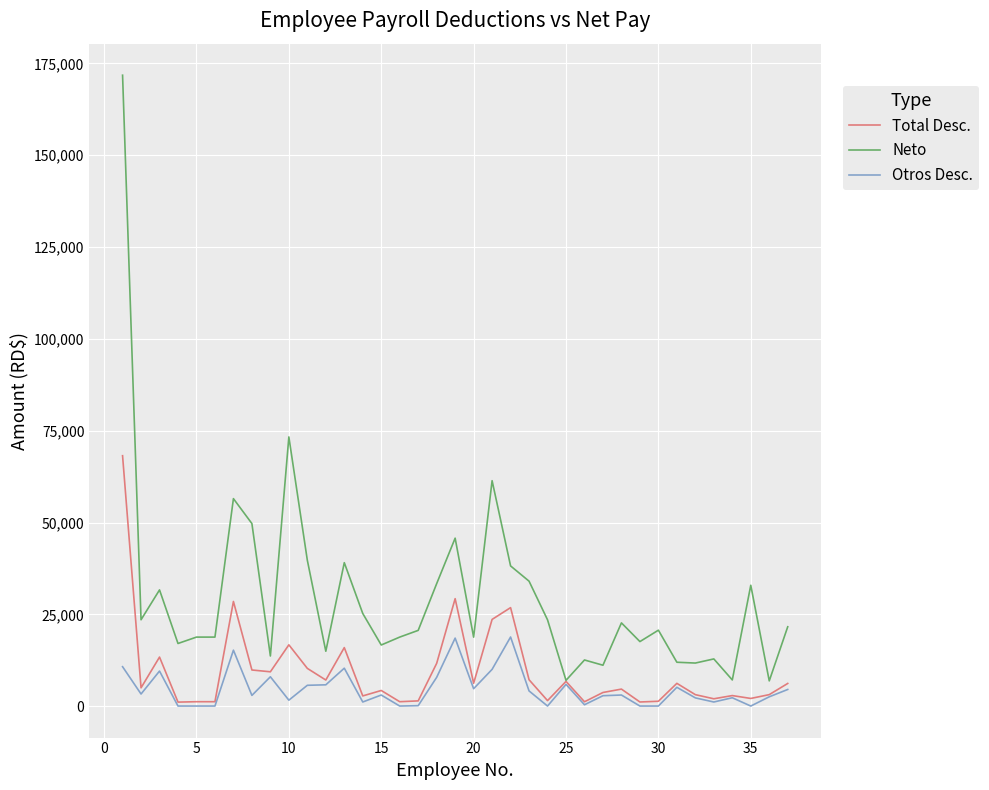

List the series in order of their peak value, lowest first.

Otros Desc., Total Desc., Neto